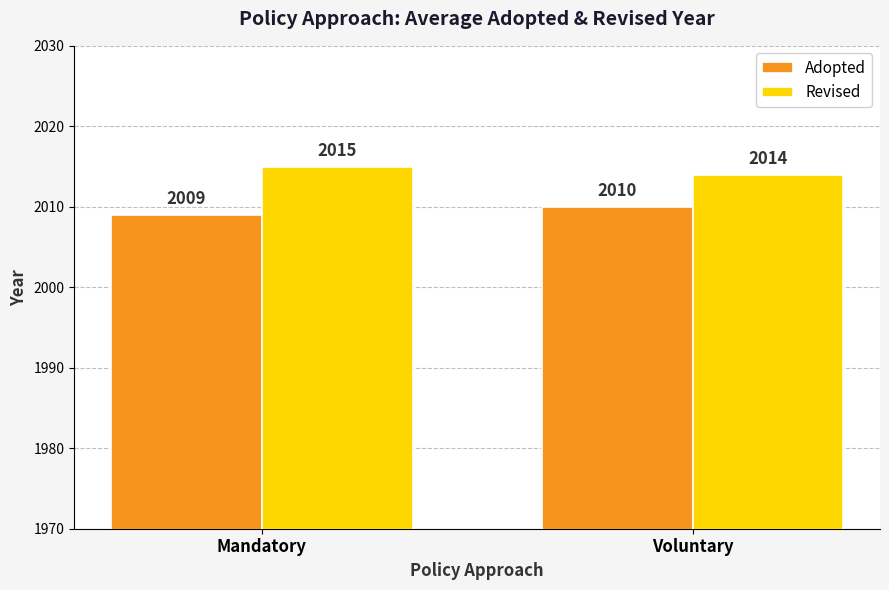

The Adopted series shows 473 at Mandatory. True or false?

False